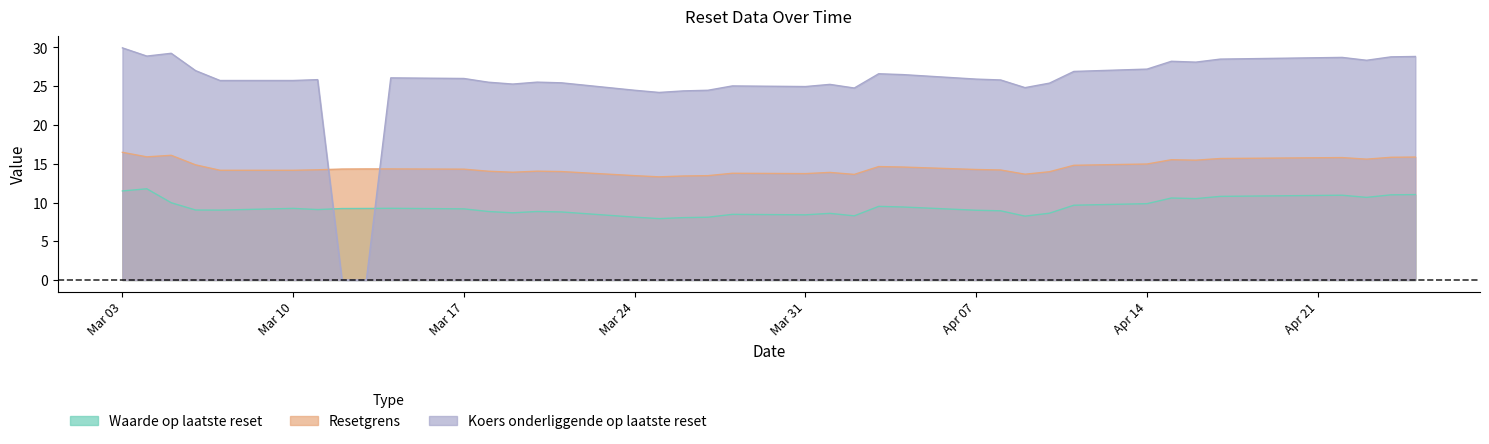

Which category has the highest value in the Koers onderliggende op laatste reset series?

Mar 03